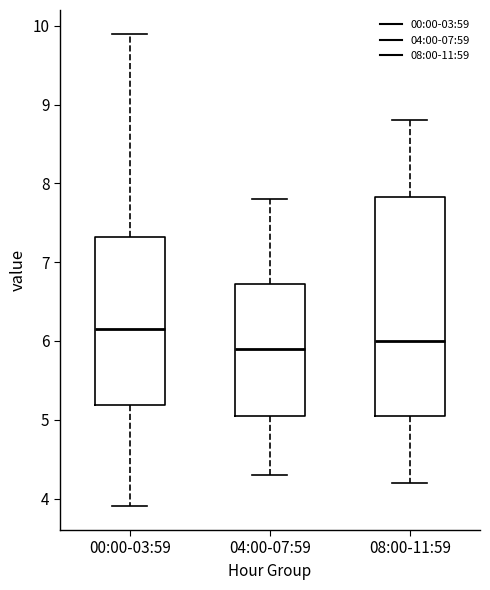

Comparing the boxes themselves (not the whiskers), which one is the tallest?

08:00-11:59